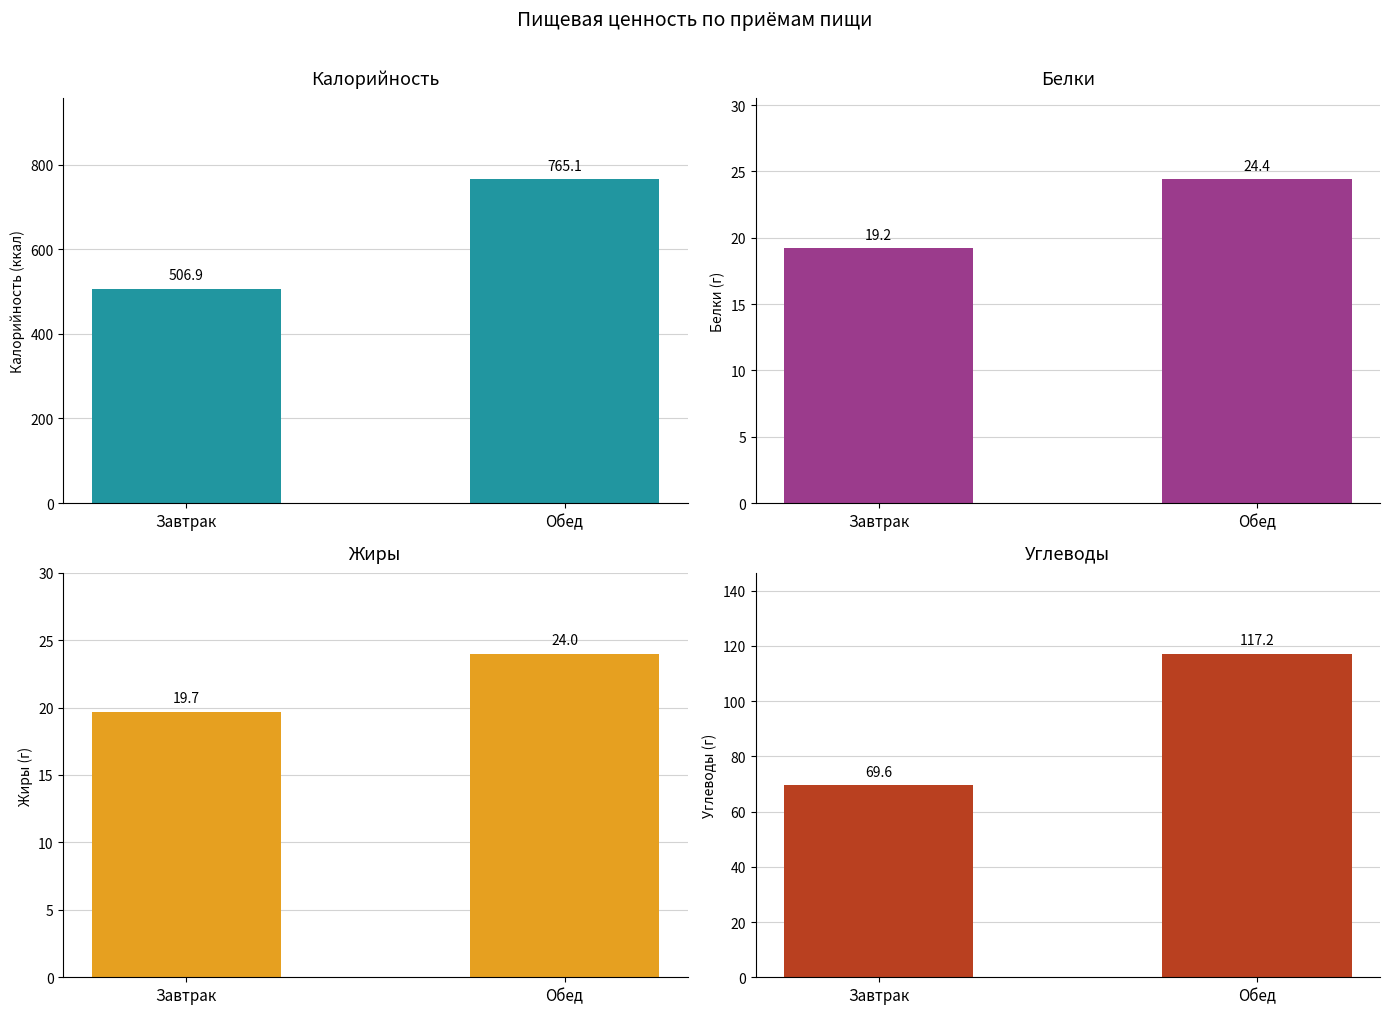

What is the sum of all Жиры values?

43.7